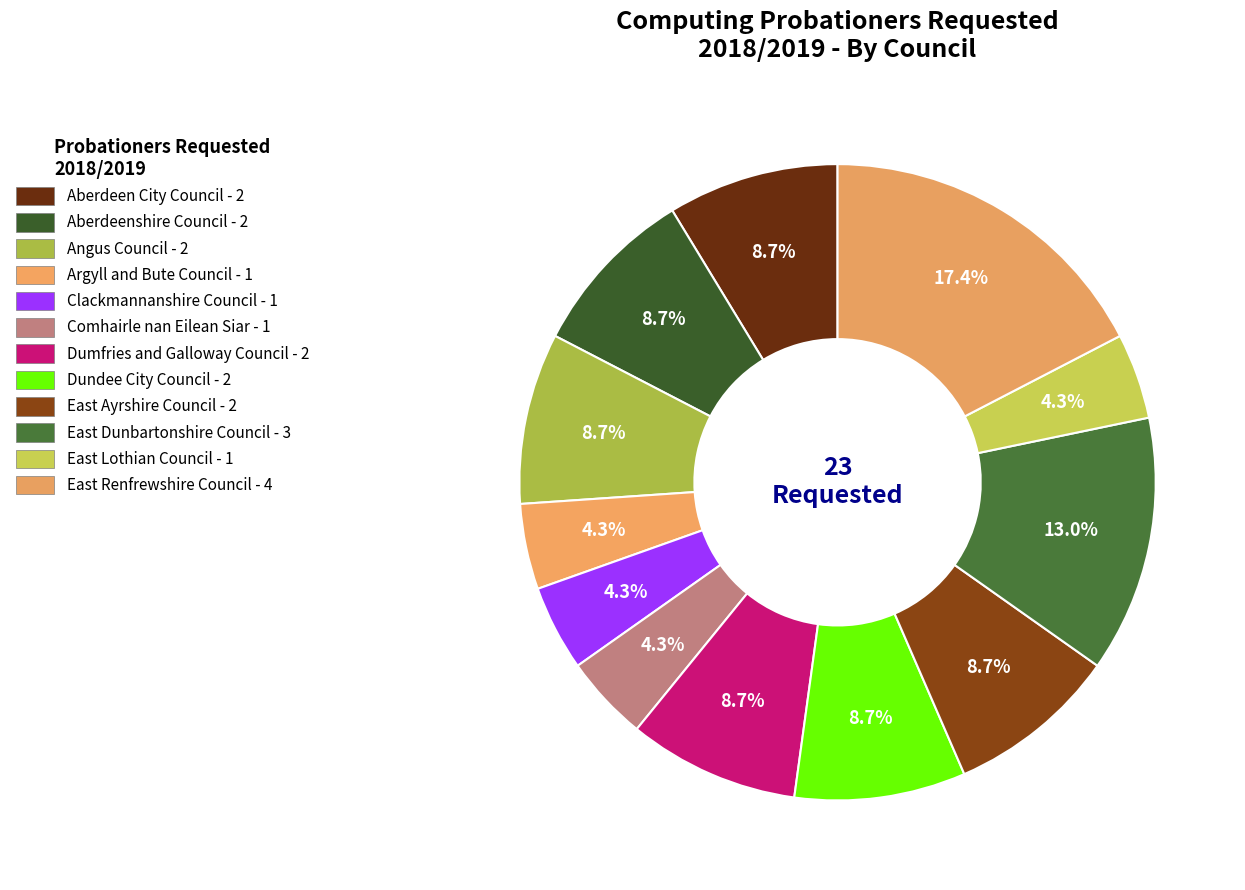

To the nearest percent, what portion does Aberdeenshire Council represent?

9%